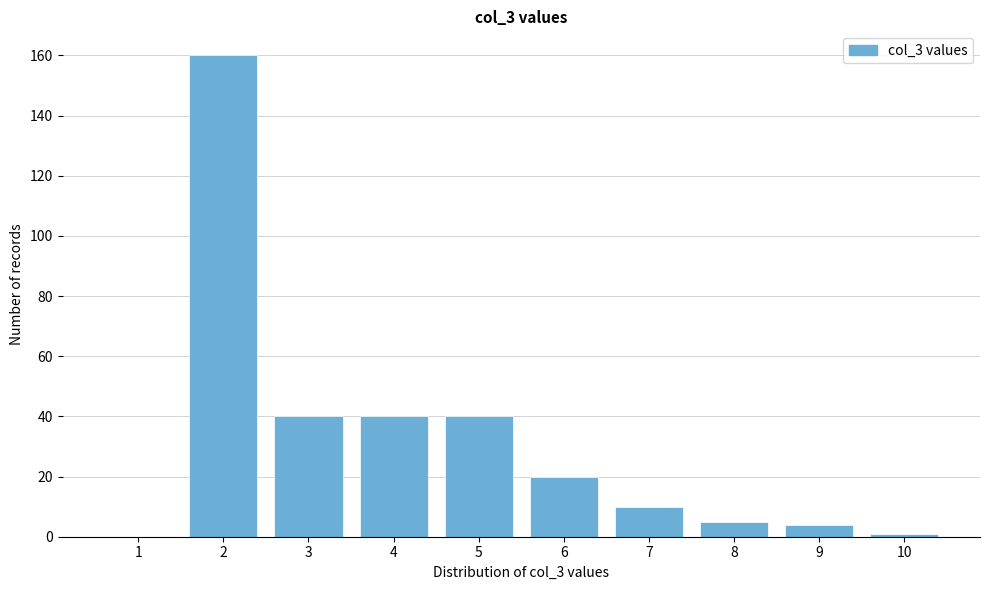

Reading left to right, extract all data points from this chart.

1=0	2=160	3=40	4=40	5=40	6=20	7=10	8=5	9=4	10=1